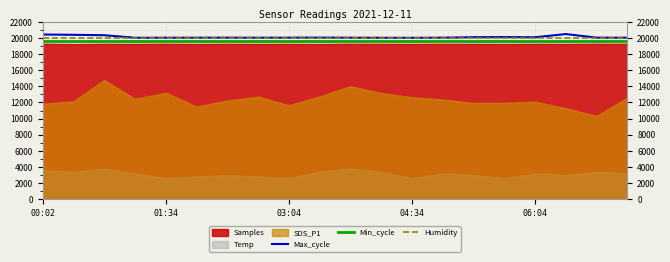

What is the maximum value for Humidity?

19980